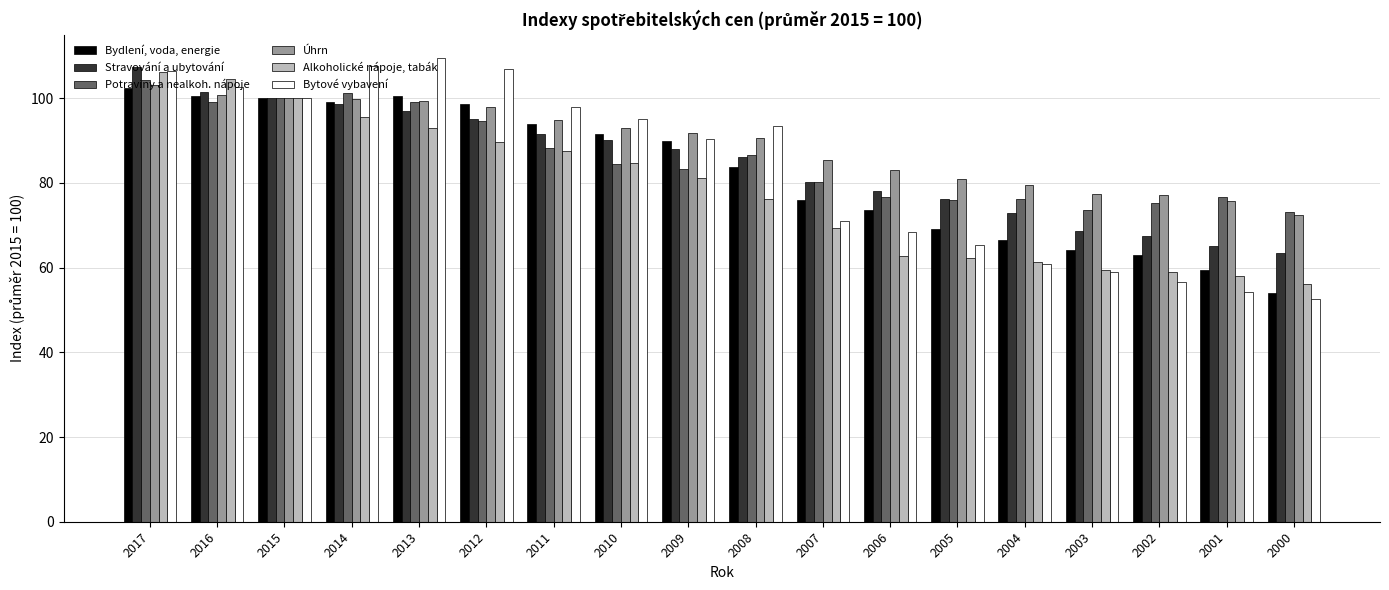

What is the average value of the Potraviny a nealkoh. nápoje series?

86.0